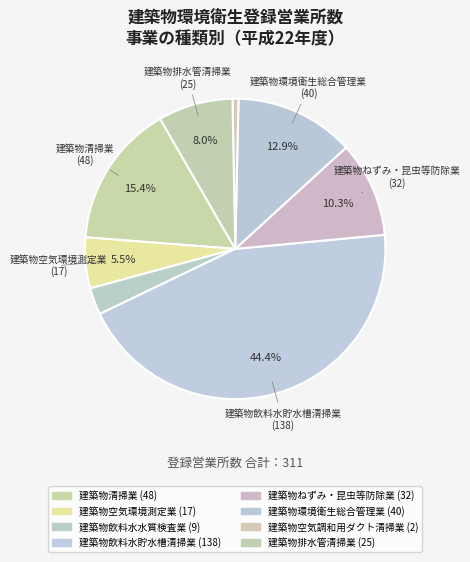

What percentage is the 建築物空気環境測定業 slice, to the nearest percent?

5%